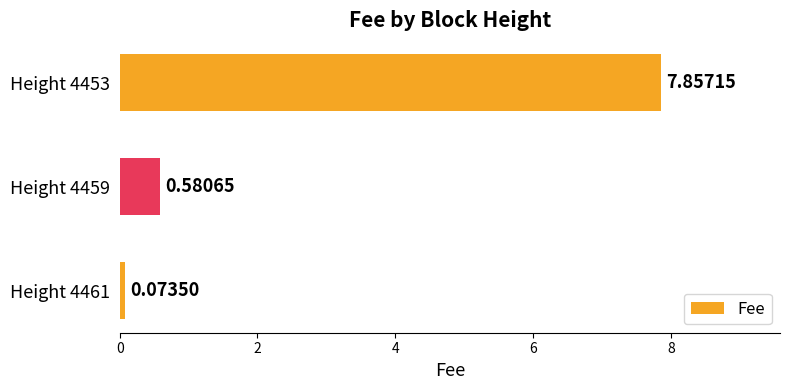

List the labels in order of value, smallest first.

Height 4461, Height 4459, Height 4453